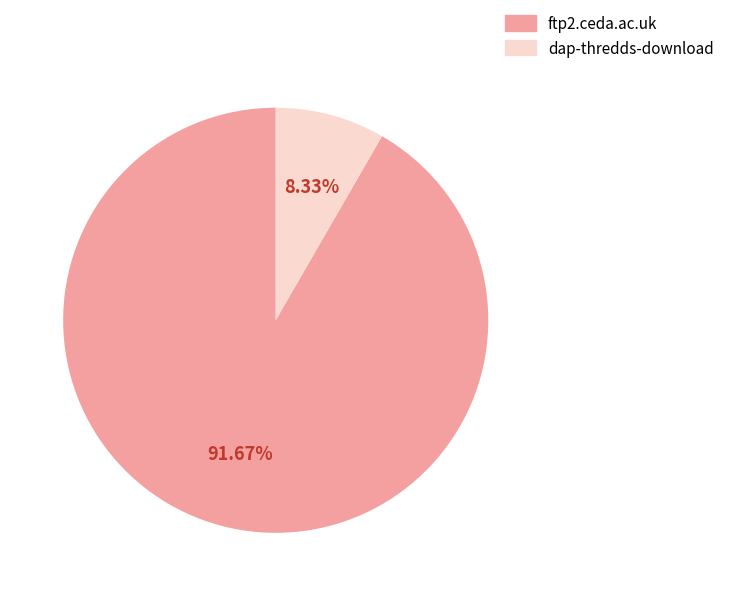

Count the number of slices in the pie.

2